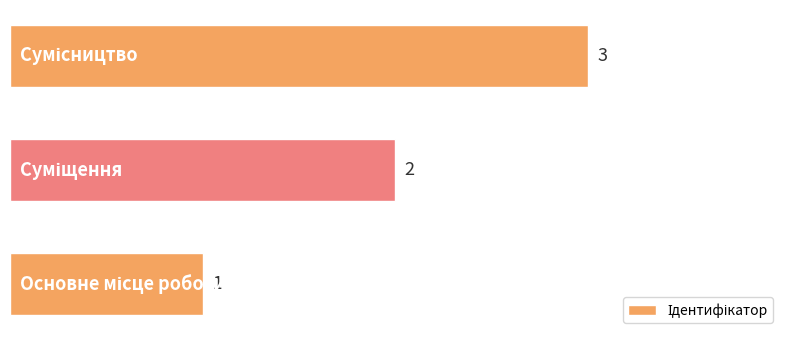

How many values are between 1 and 3?

3